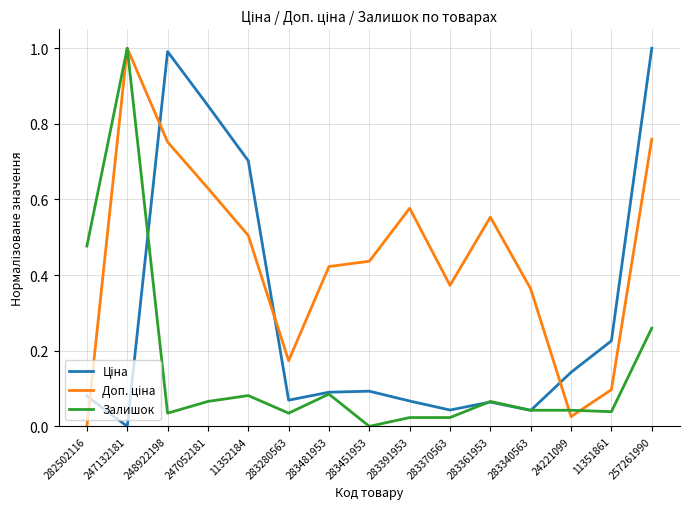

What position from the left is 283361953?

11